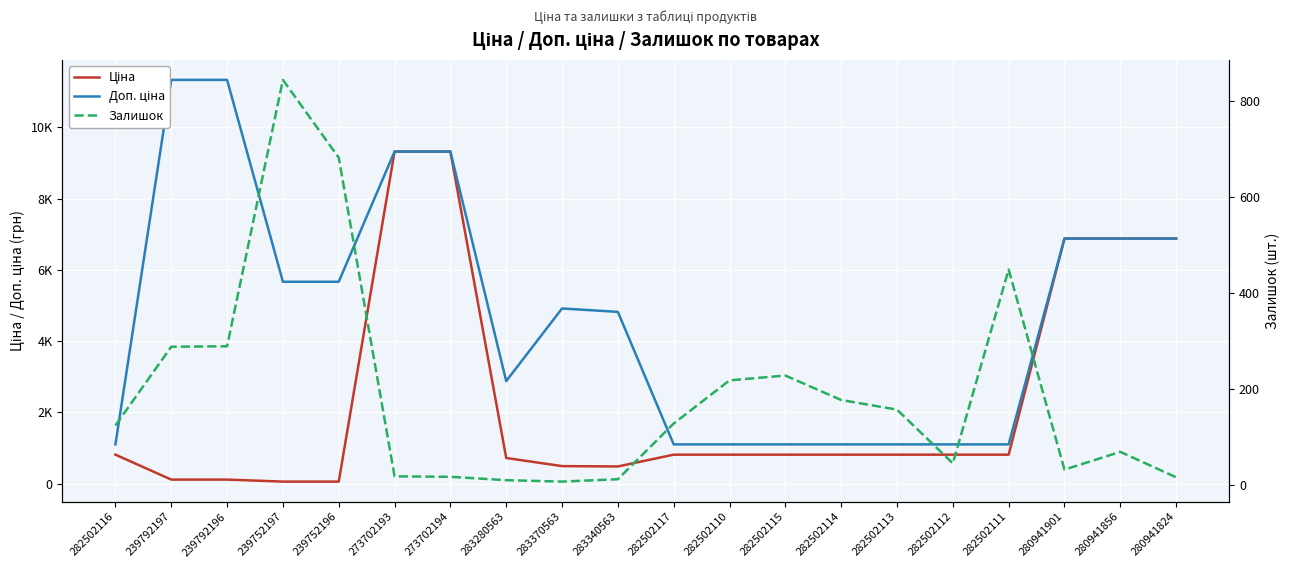

Between 280941856 and 239792196, which is larger?

280941856